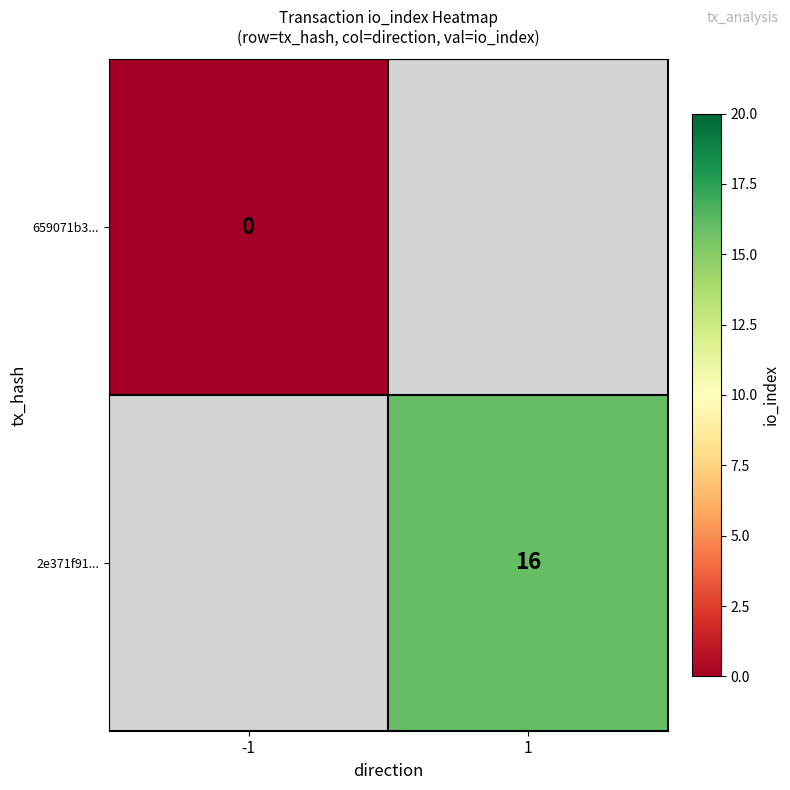

Is it true that 2e371f91... equals 16 at 1?

True